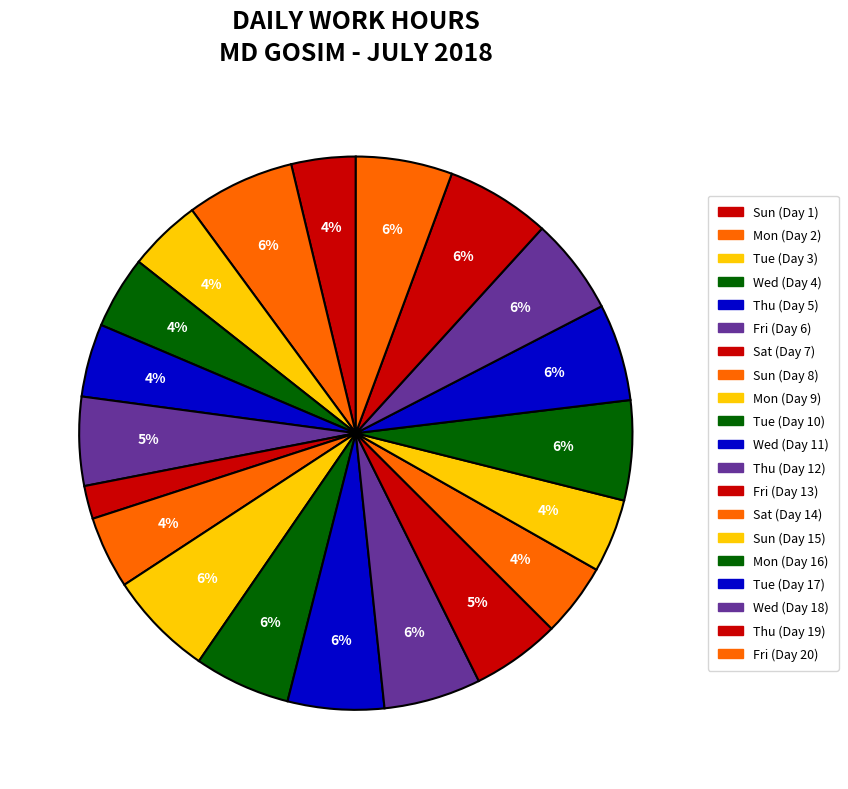

Count the number of slices in the pie.

20